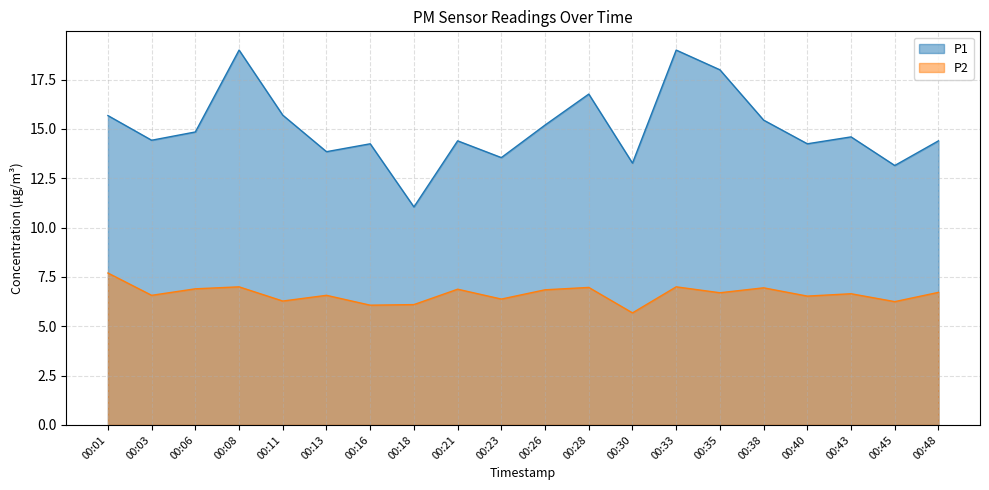

The P1 series shows 21.4 at 00:11. True or false?

False